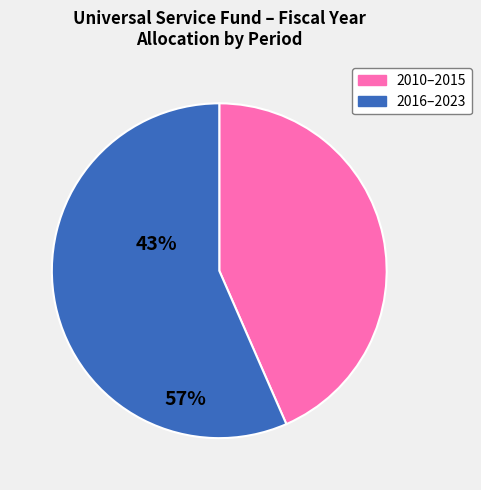

Is there a majority slice in this chart?

Yes